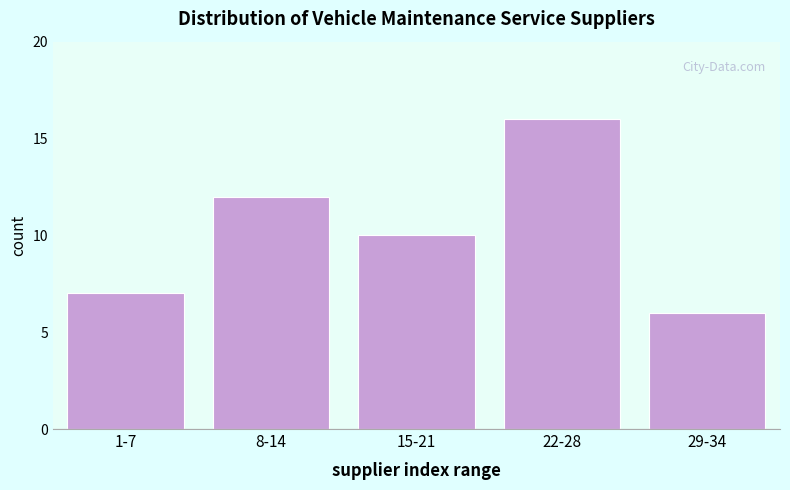

Reading right to left, list all the values displayed in this chart.

29-34=6	22-28=16	15-21=10	8-14=12	1-7=7